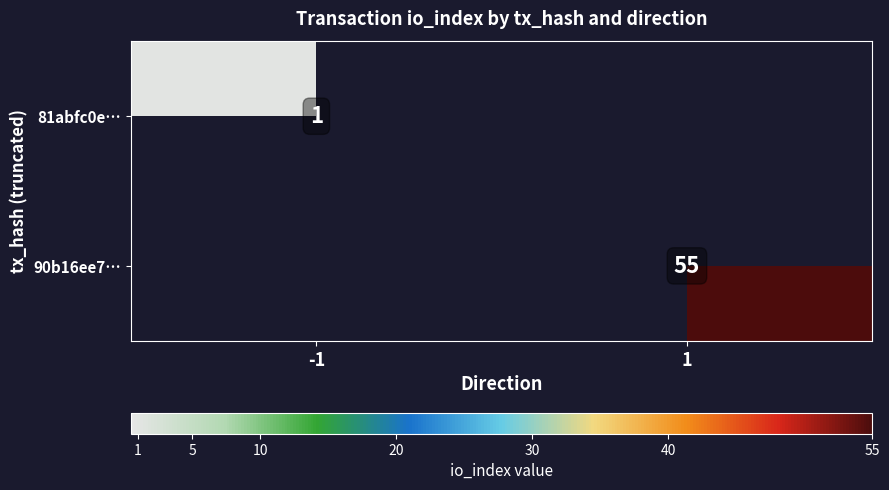

The 90b16ee7… series shows 77 at 1. True or false?

False